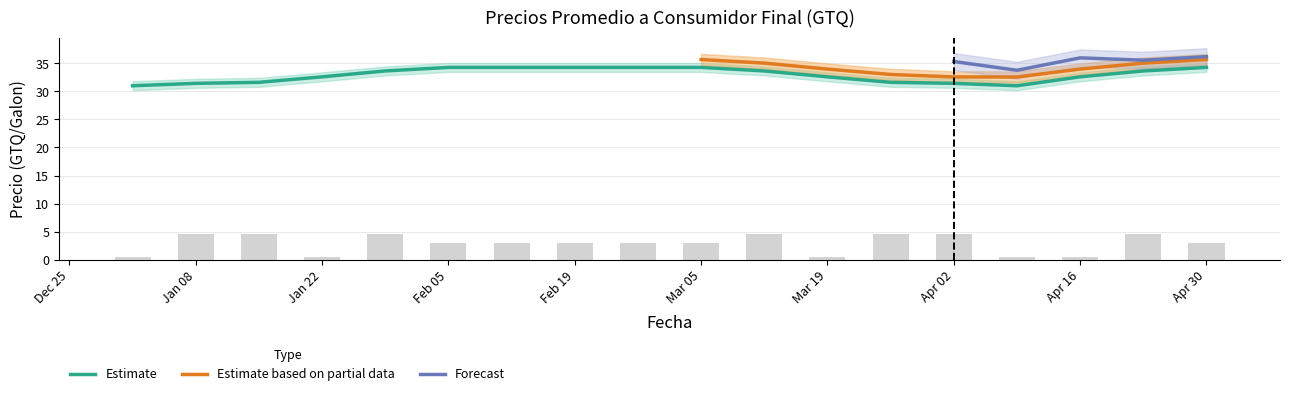

The Estimate series shows 31.4 at Jan 08. True or false?

True